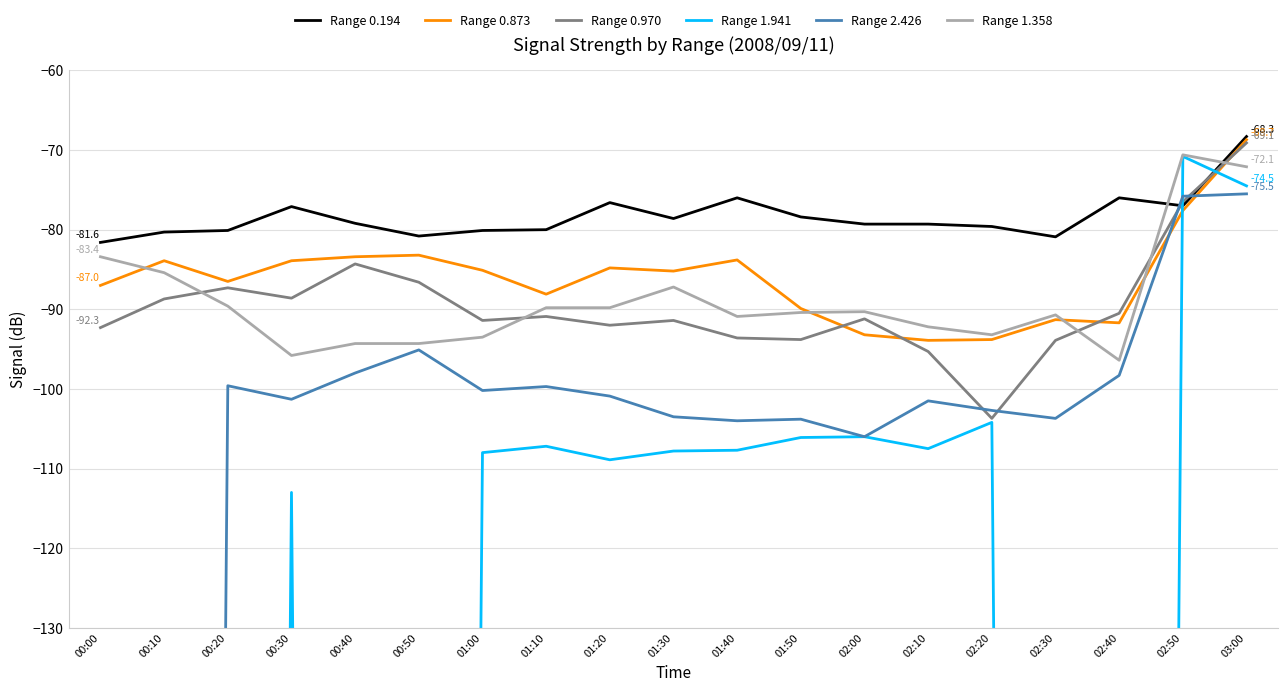

At which label is Range 2.426 closest to -537?

02:00